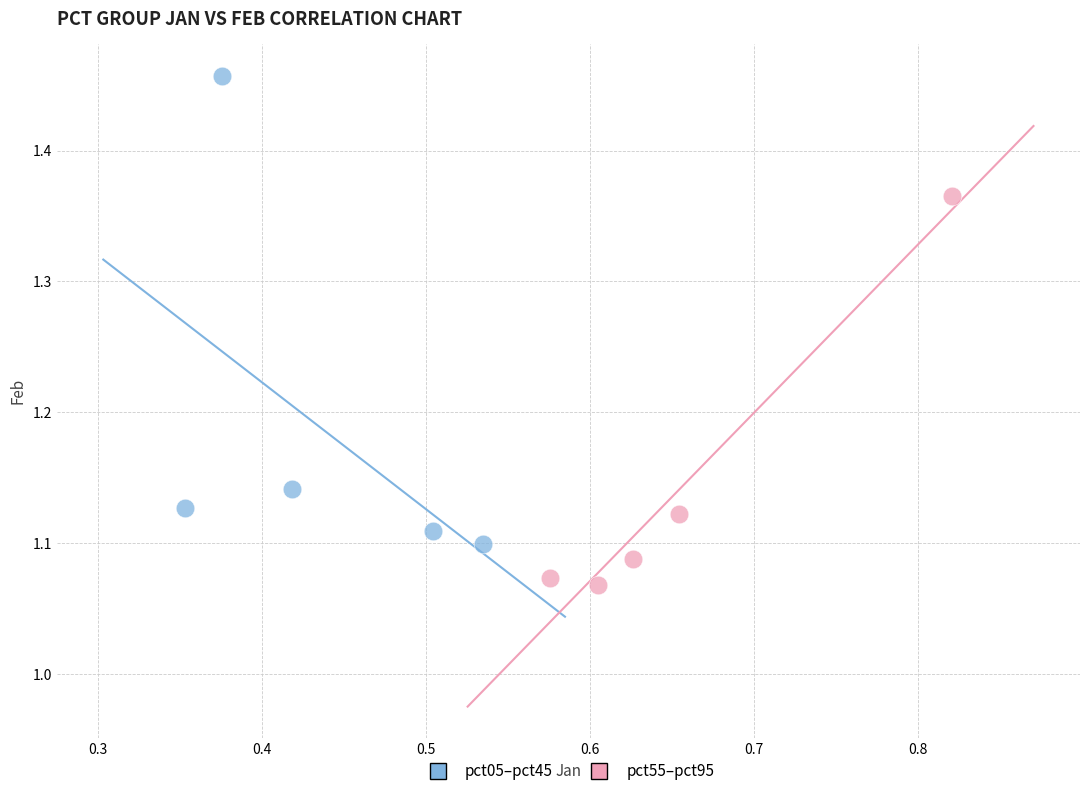

Which series contains the lowest Y value?

pct55–pct95